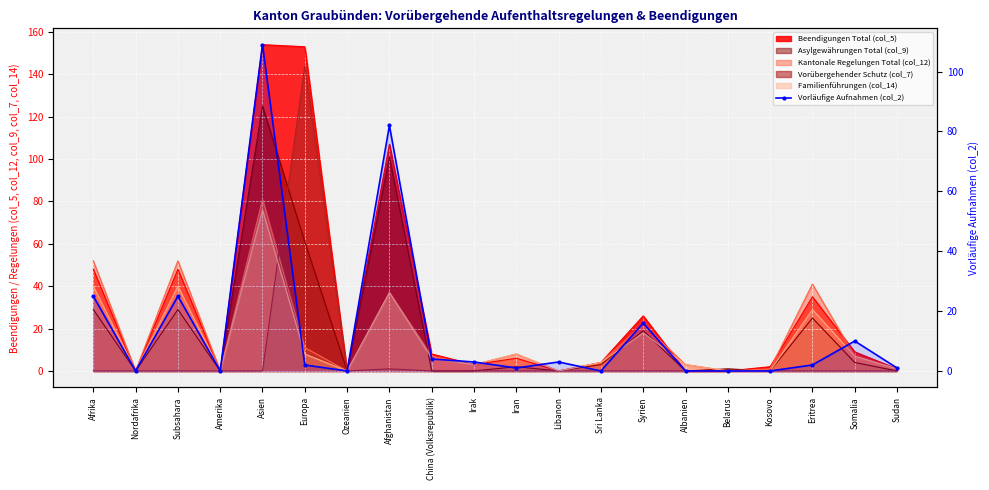

True or false: the data has more than 2 interior local peaks.

True